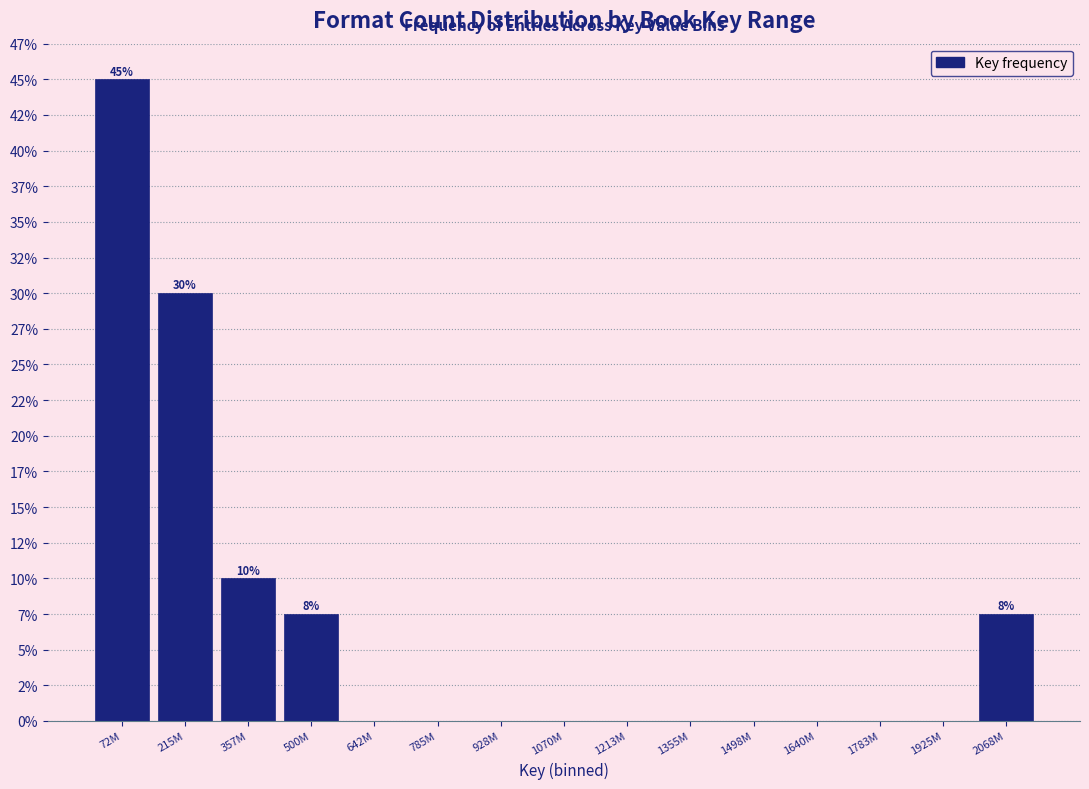

Are the bars horizontal?

No